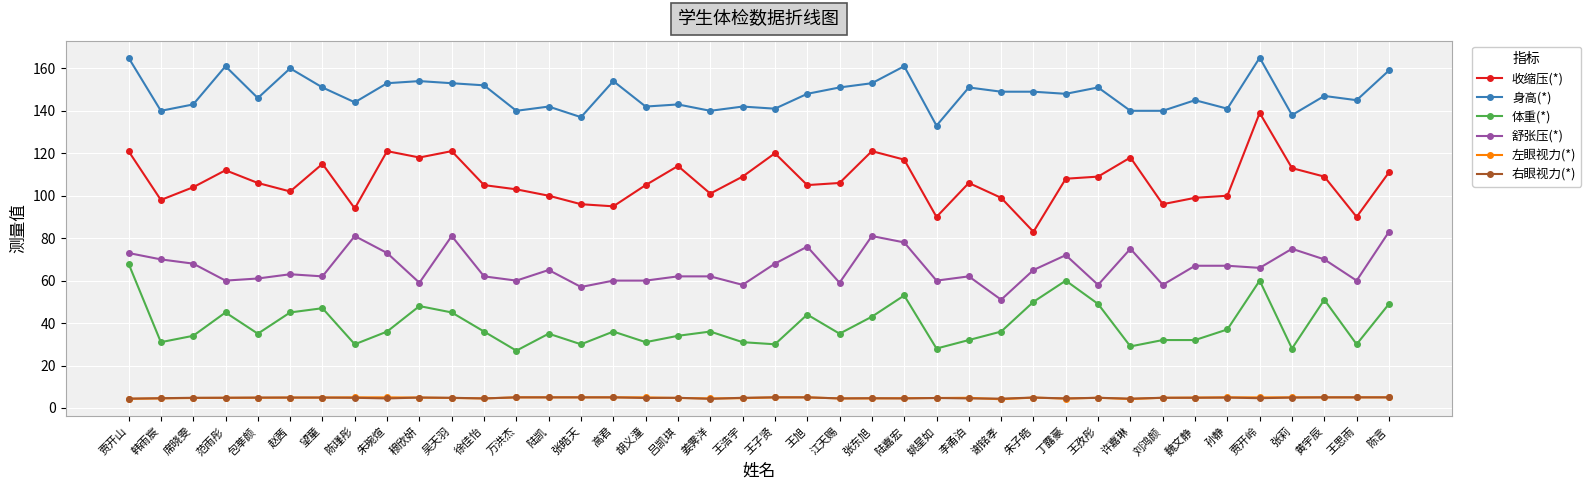

True or false: 右眼视力(*) has more than 2 points higher than both neighbors.

True